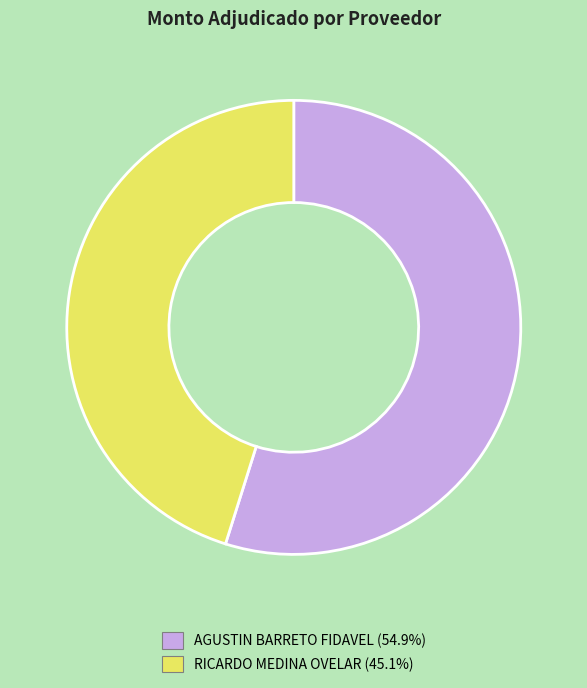

Which category has the smallest portion of the pie?

RICARDO MEDINA OVELAR